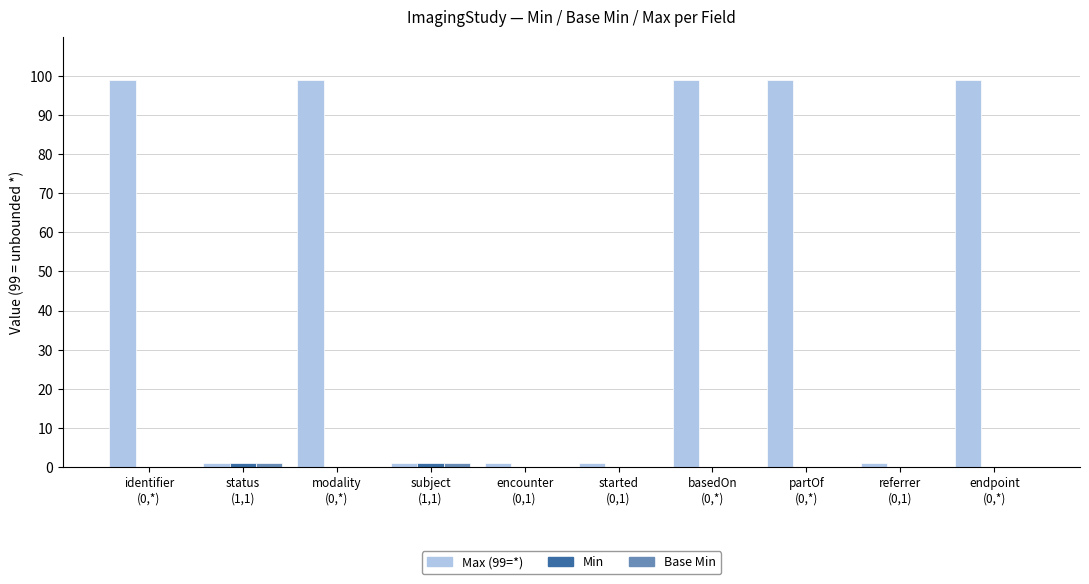

What is the greatest value displayed?

99